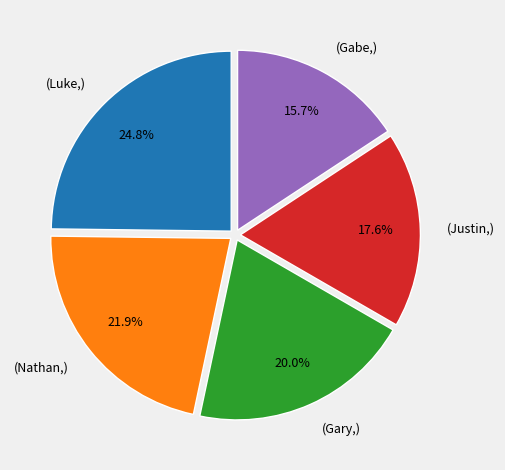

Between (Gary,) and (Luke,), which is larger?

(Luke,)